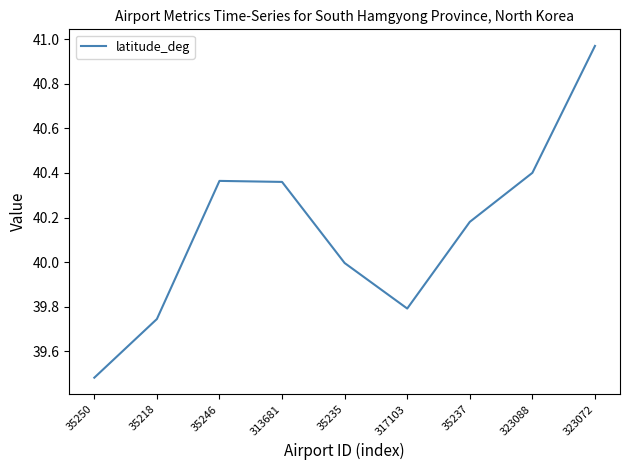

At which category does the chart reach its minimum across all series?

35250